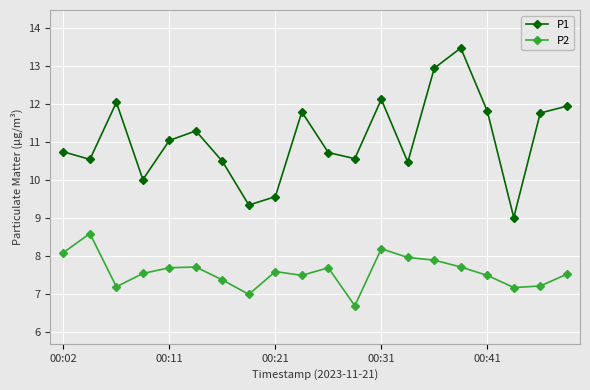

What is the difference between the maximum and minimum values in the P1 series?

4.5